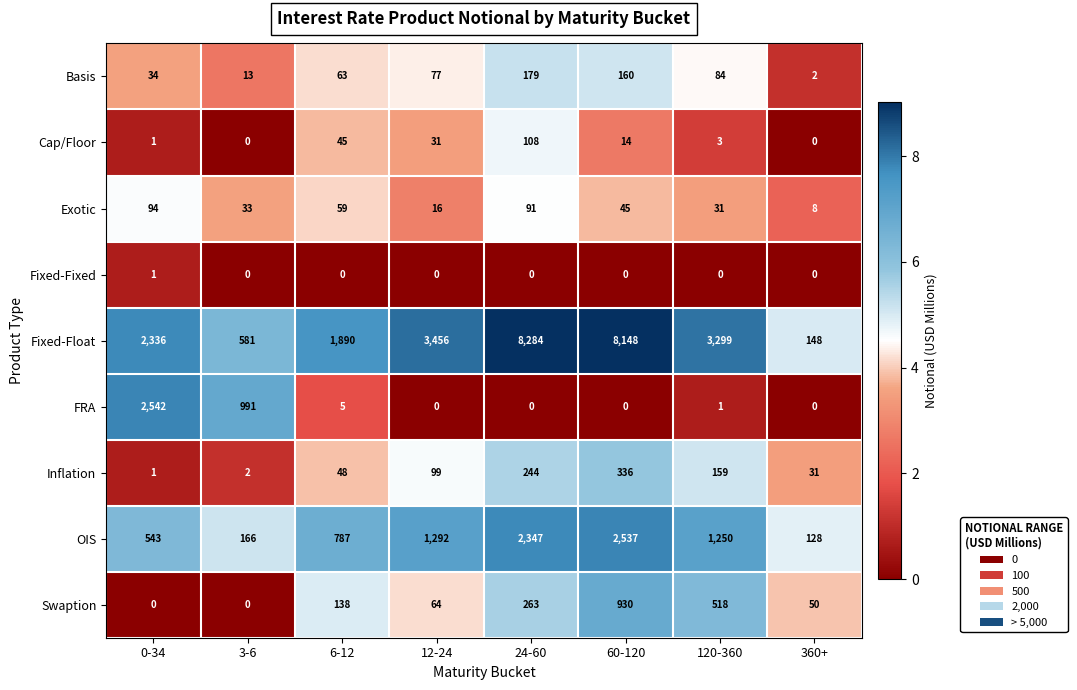

How many distinct data groups are displayed?

9